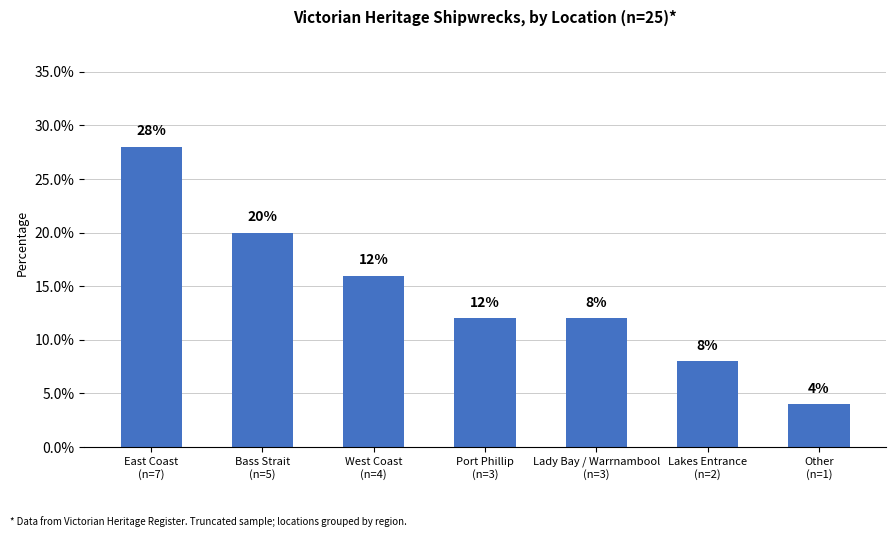

Reading left to right, transcribe all the data shown in this chart.

East Coast
(n=7)=28.0	Bass Strait
(n=5)=20.0	West Coast
(n=4)=16.0	Port Phillip
(n=3)=12.0	Lady Bay / Warrnambool
(n=3)=12.0	Lakes Entrance
(n=2)=8.0	Other
(n=1)=4.0